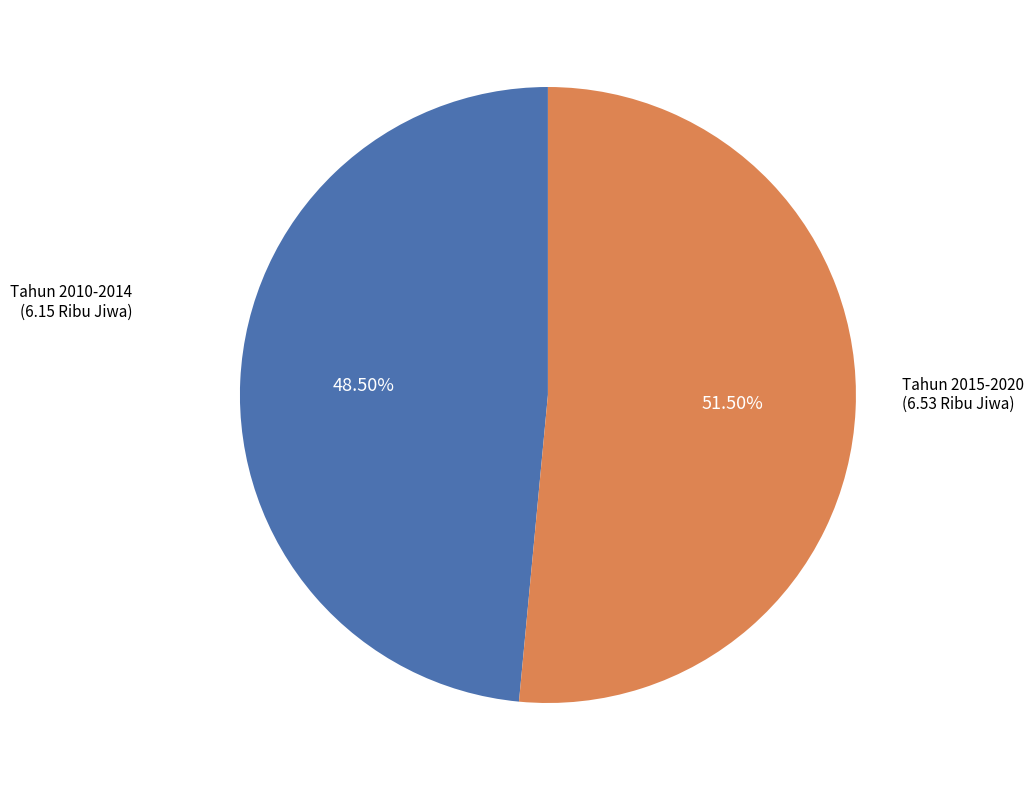

Is there a majority slice in this chart?

Yes